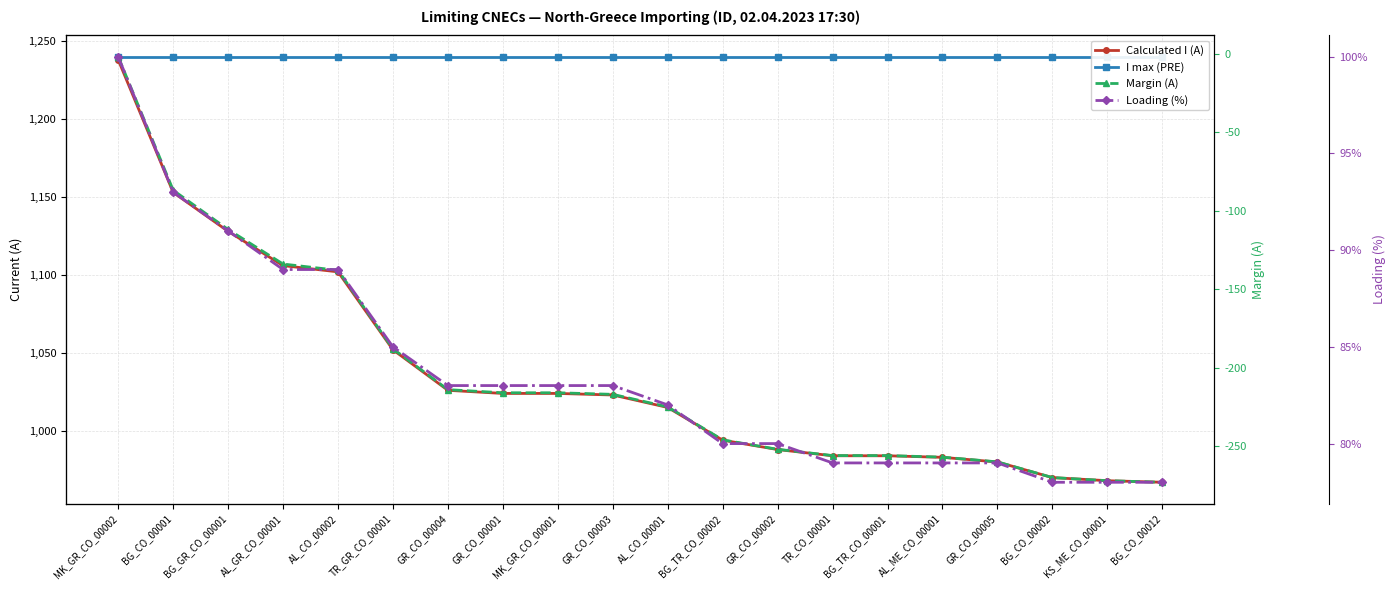

True or false: Calculated I (A) and I max (PRE) cross at least once.

False